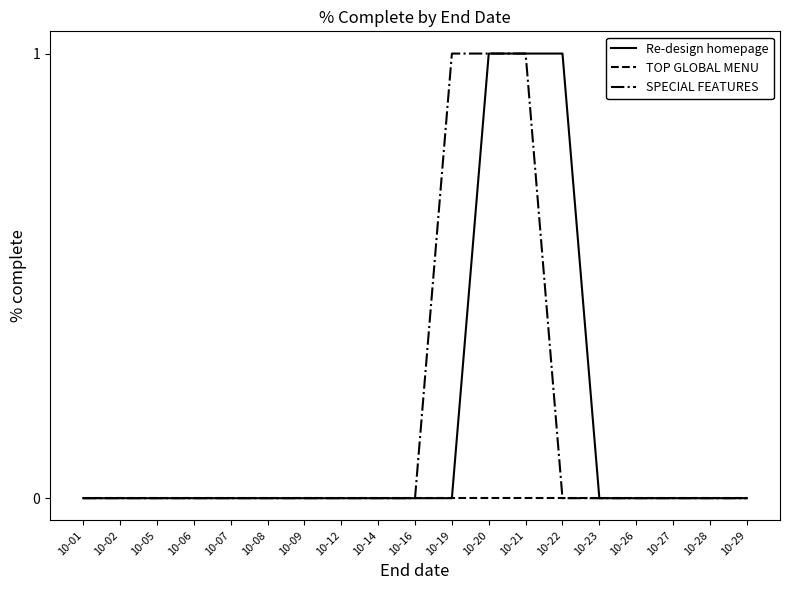

The SPECIAL FEATURES series shows 1 at 10-19. True or false?

True